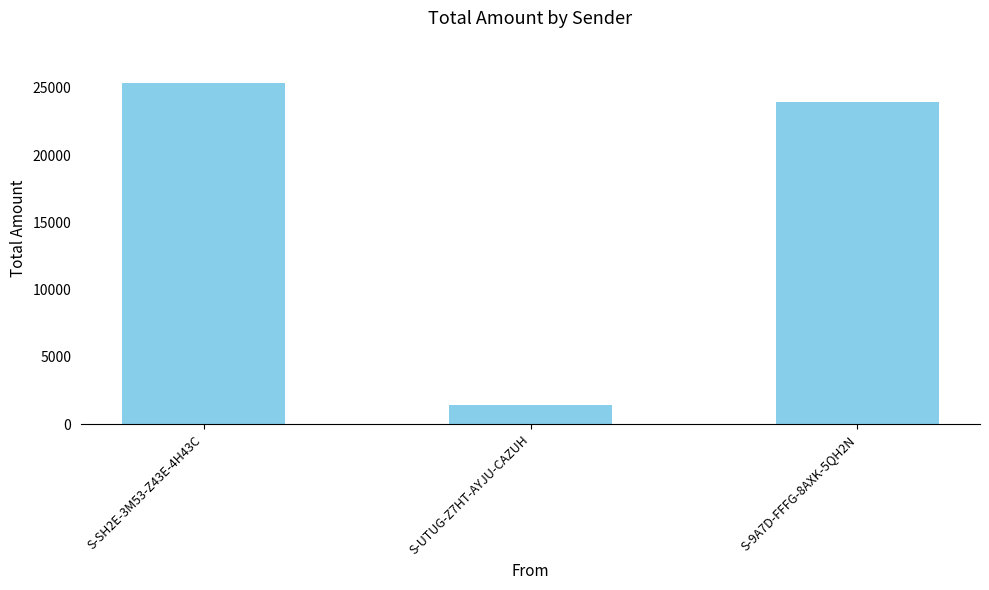

Reading right to left, transcribe all the data shown in this chart.

23926.2	1400.0	25323.2